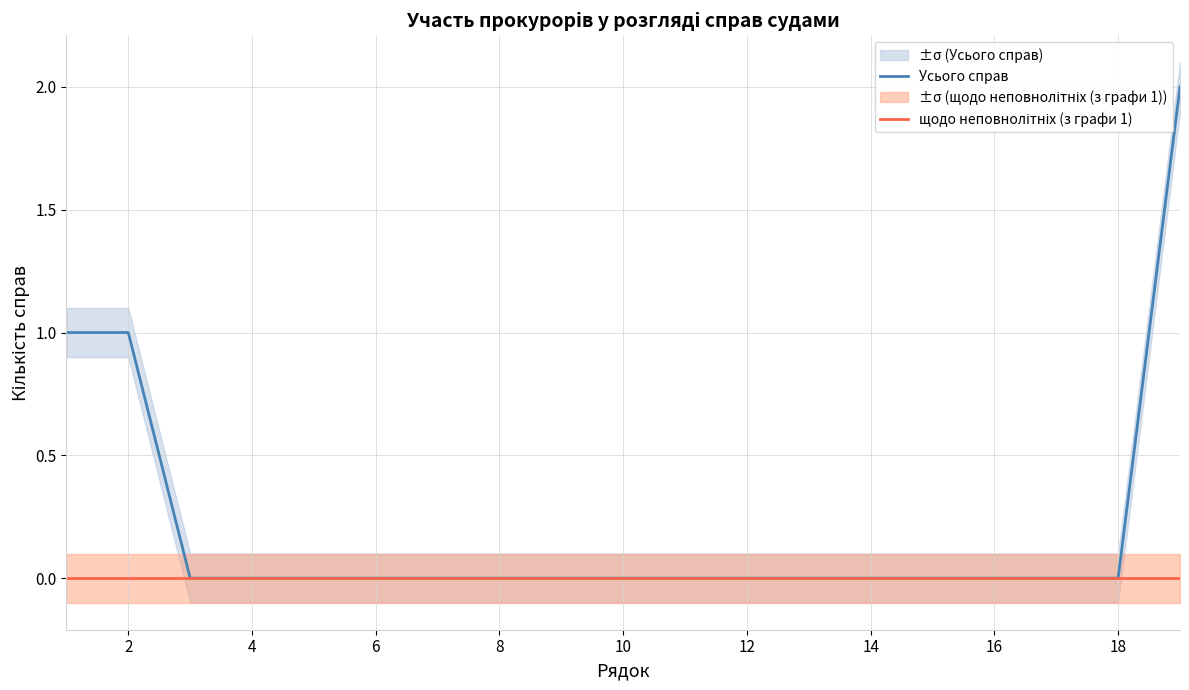

Is it true that Усього справ equals 0 at 8?

True